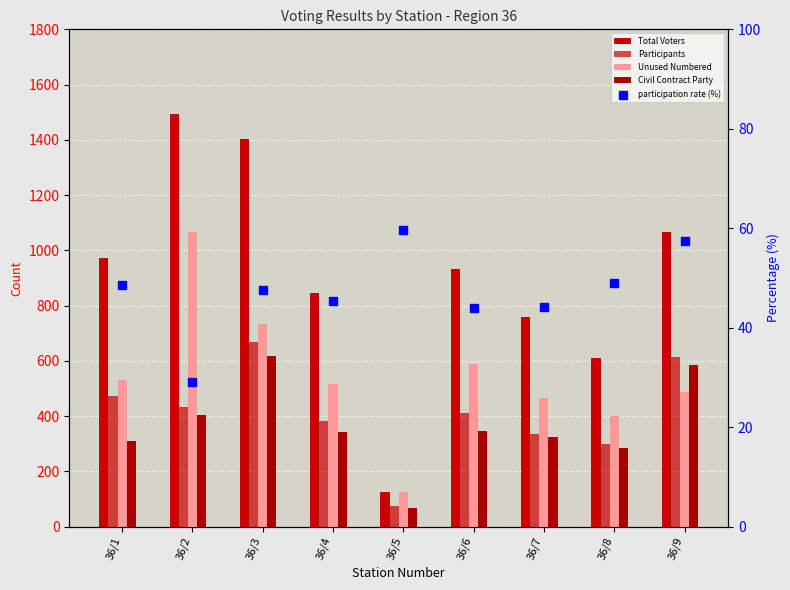

What are all the series names shown in the legend?

Total Voters, Participants, Unused Numbered, Civil Contract Party, participation rate (%)